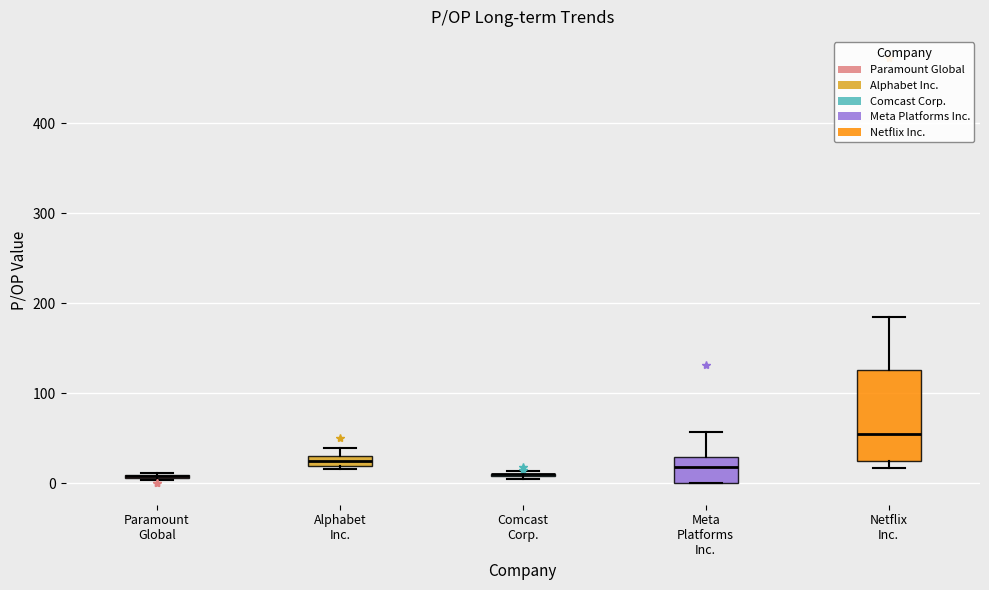

Which box is the tallest, from its lower edge to its upper edge?

Netflix Inc.